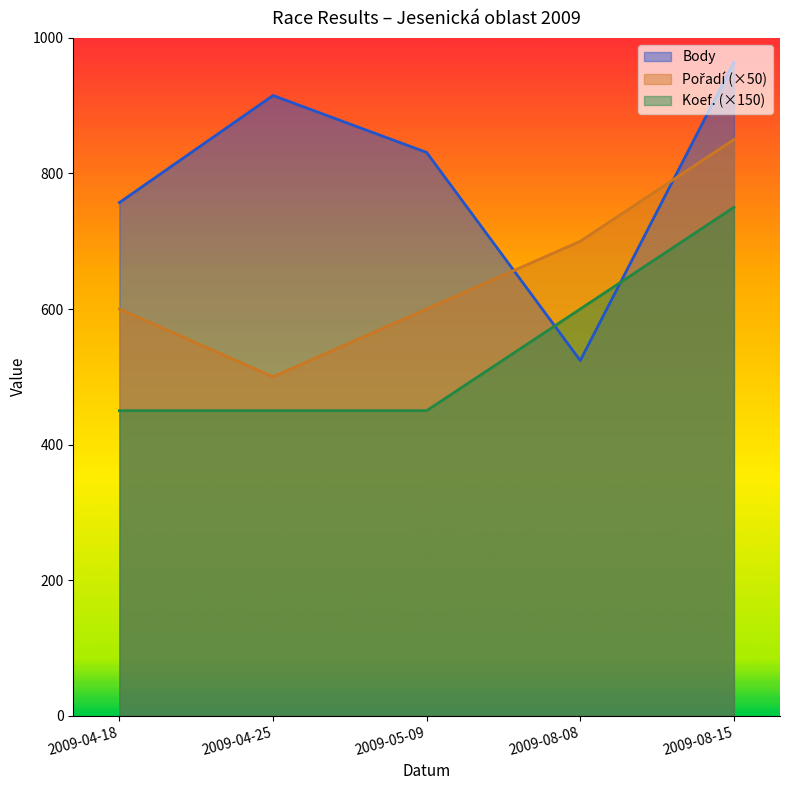

Rank the series by their maximum value, from lowest to highest.

Koef., Pořadí, Body